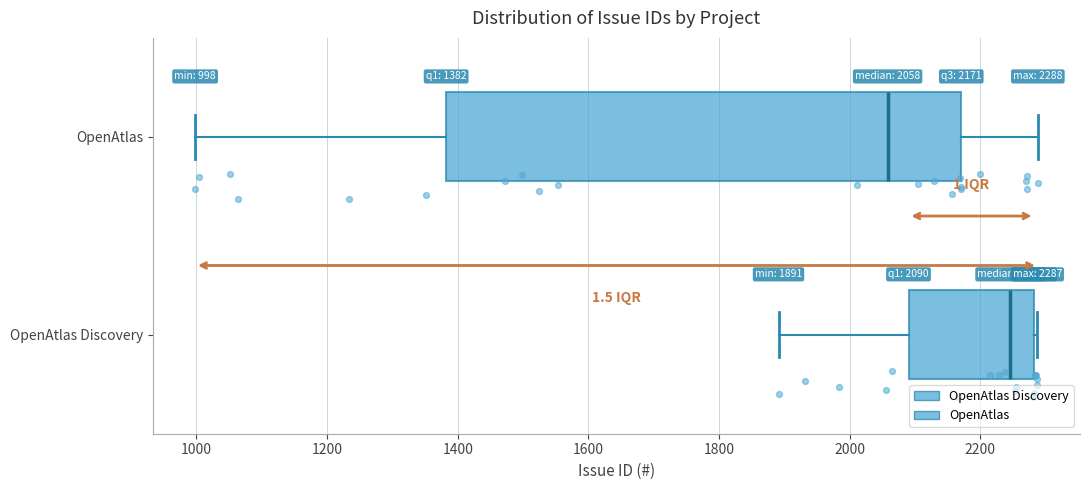

Which box is the widest, from its left edge to its right edge?

OpenAtlas